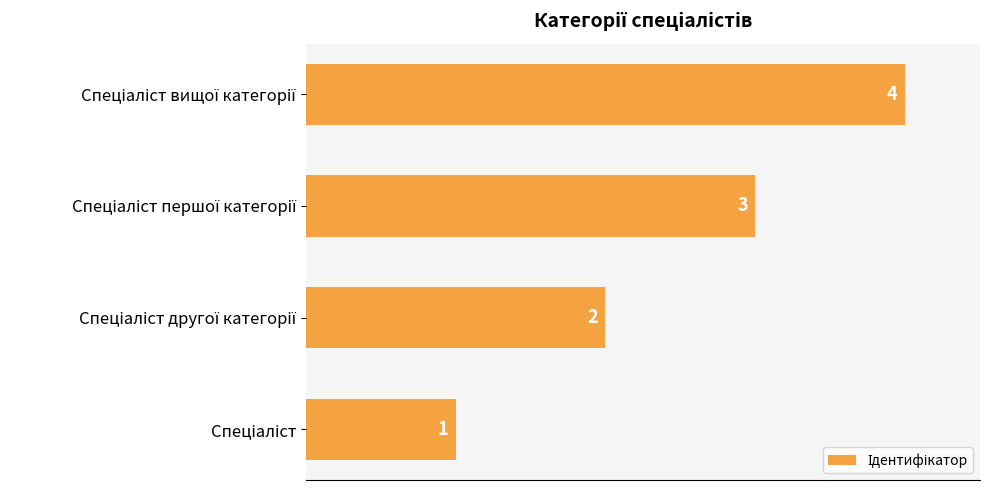

What is the maximum value shown in the chart?

4